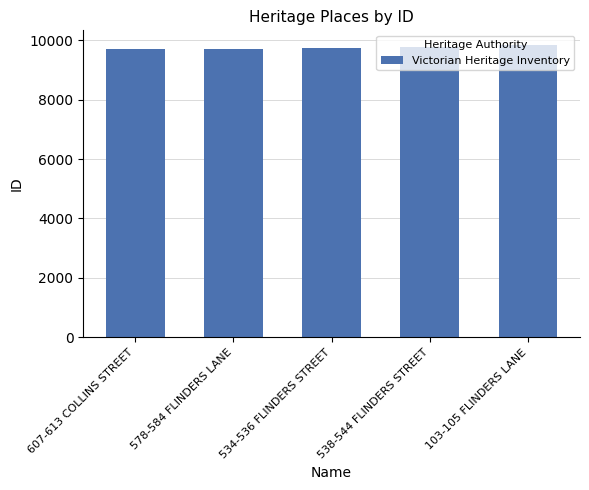

What is the label of the 1st bar from the right?

103-105 FLINDERS LANE